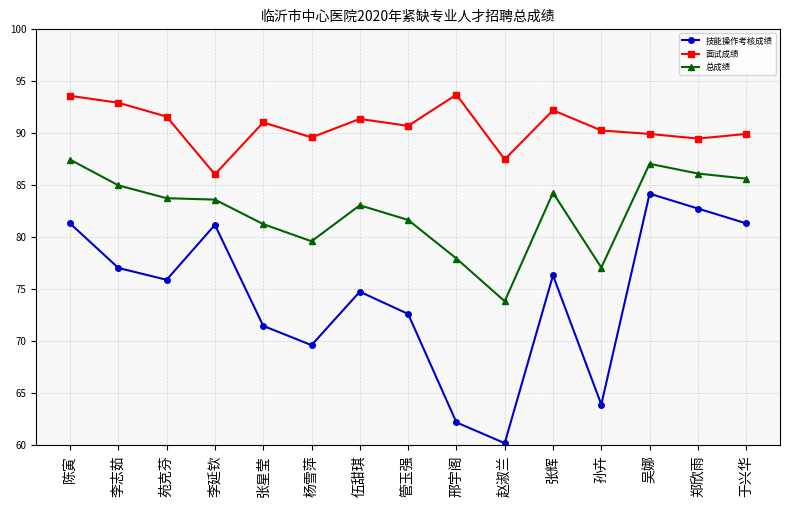

What value does the 总成绩 series have at 张辉?

84.2